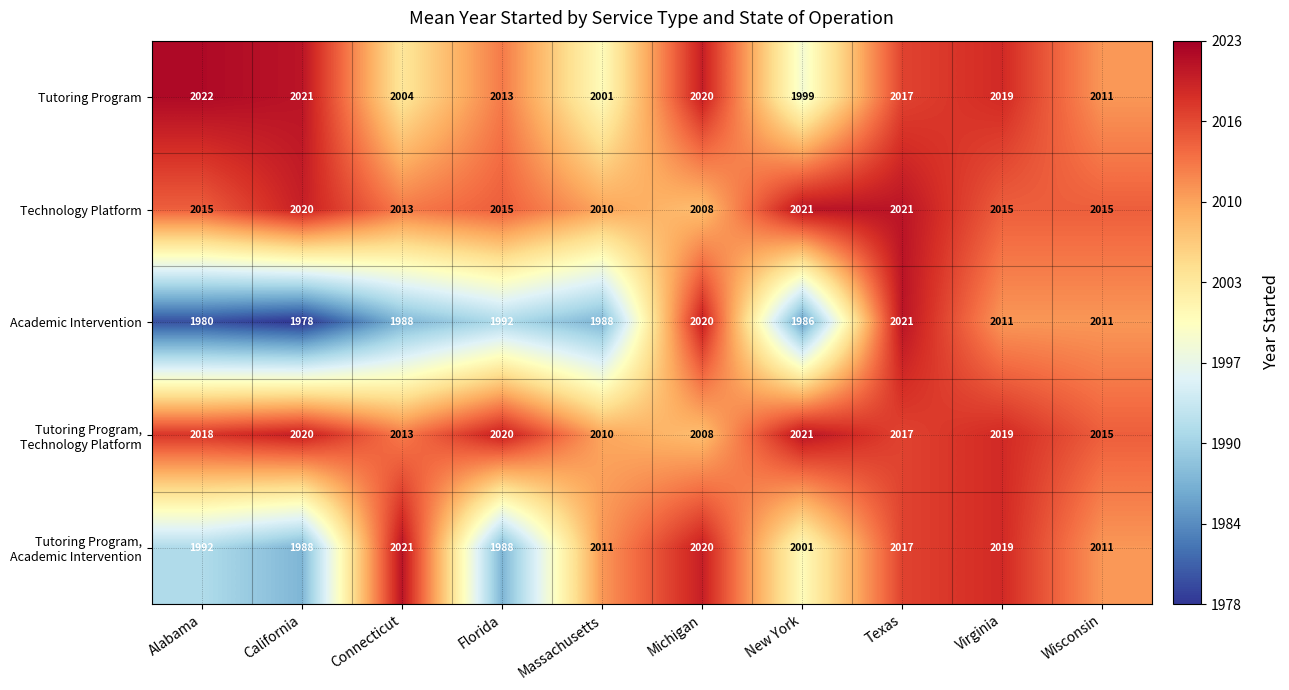

What is the total value across all series at Texas?

10093